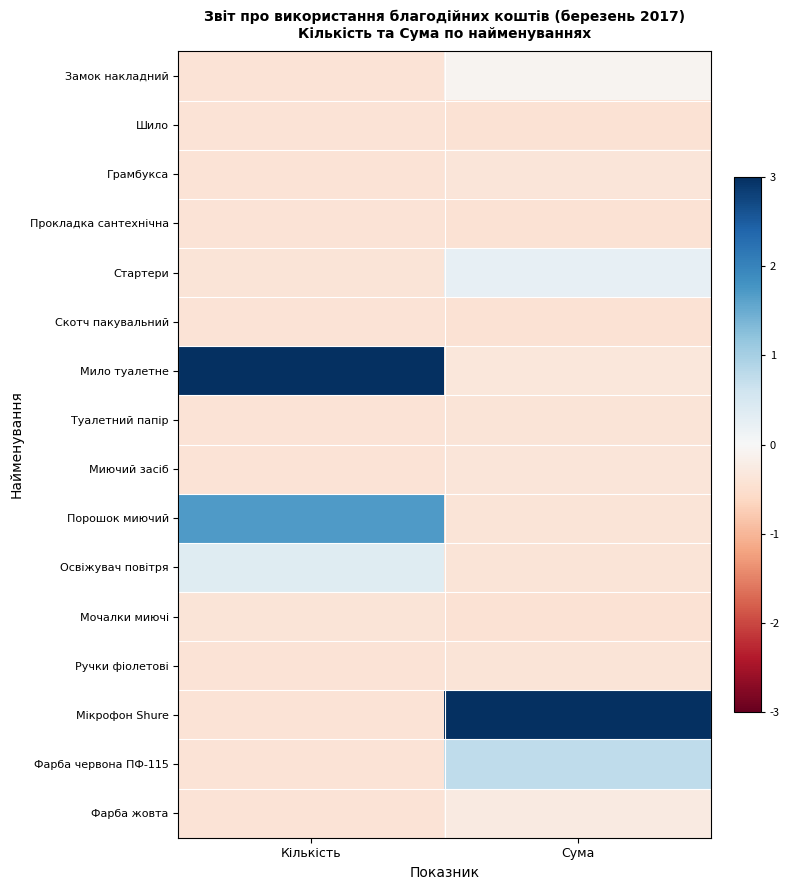

Between Кількість and Сума, which is larger?

Сума